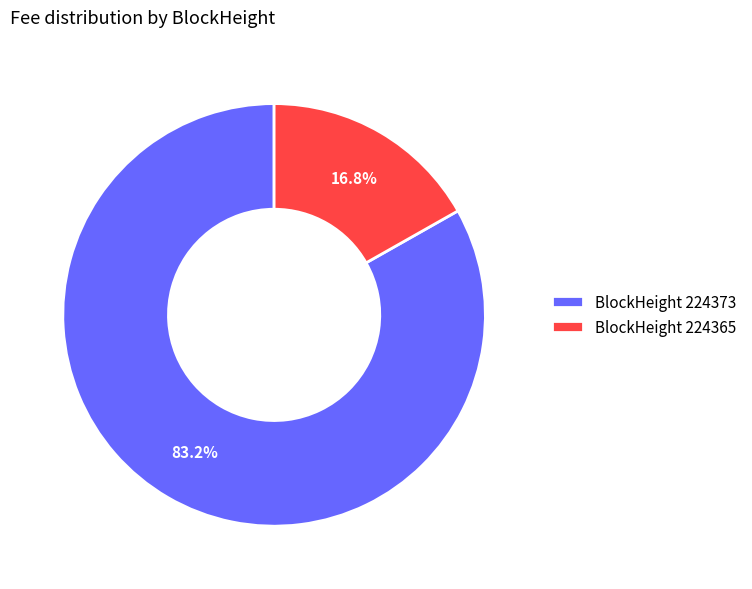

Does any single category account for the majority?

Yes